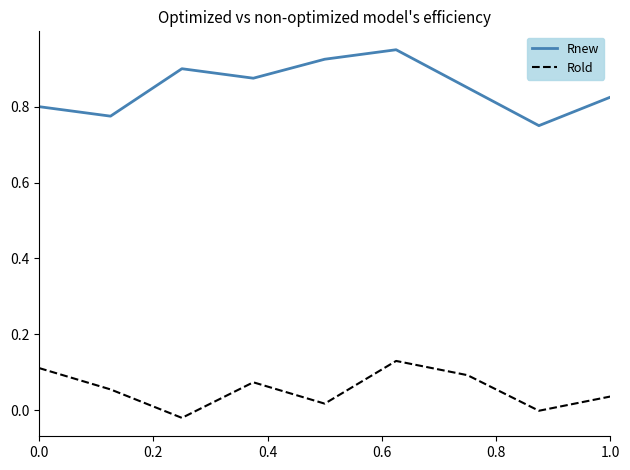

True or false: Rnew and Rold intersect in this chart.

False